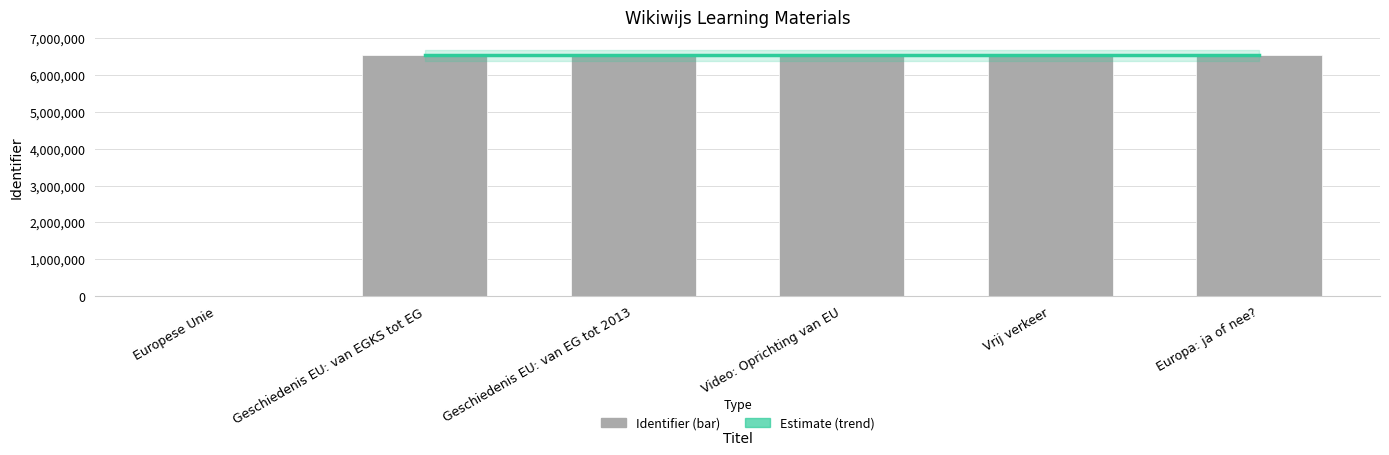

What is the difference between the values at Geschiedenis EU: van EG tot 2013 and Geschiedenis EU: van EGKS tot EG?

3